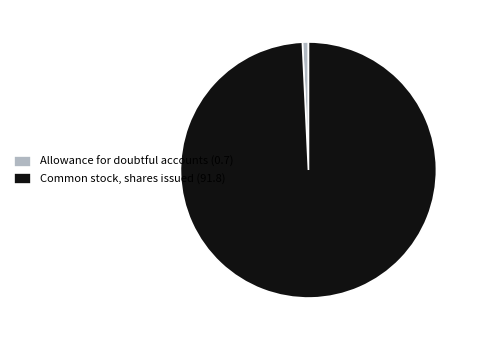

True or false: Common stock, shares issued (91.8) accounts for 99% of the total.

True